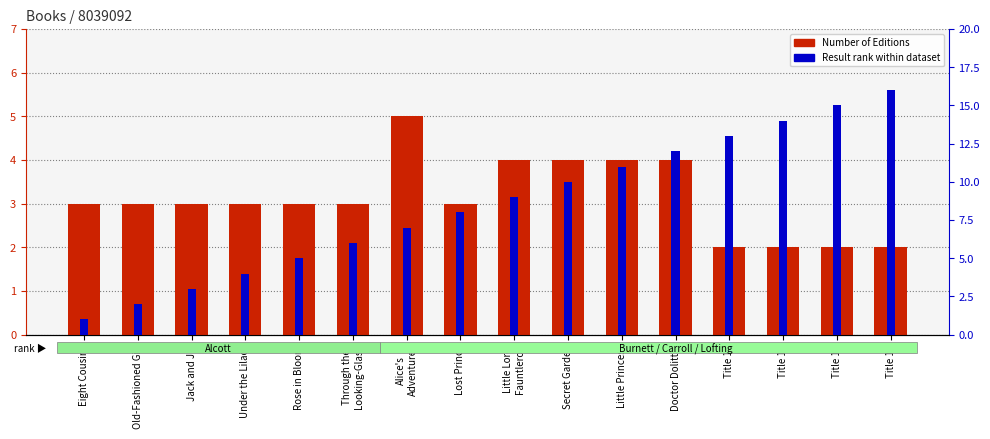

At which category is the sum across all series the highest?

Title 16